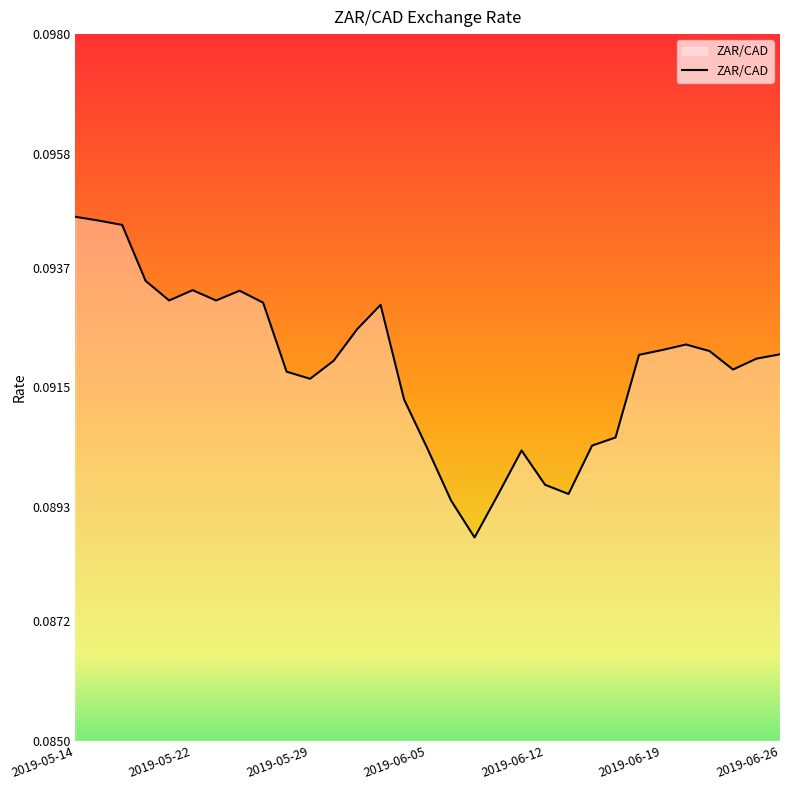

What is the label of the 11th point from the left?

2019-05-29